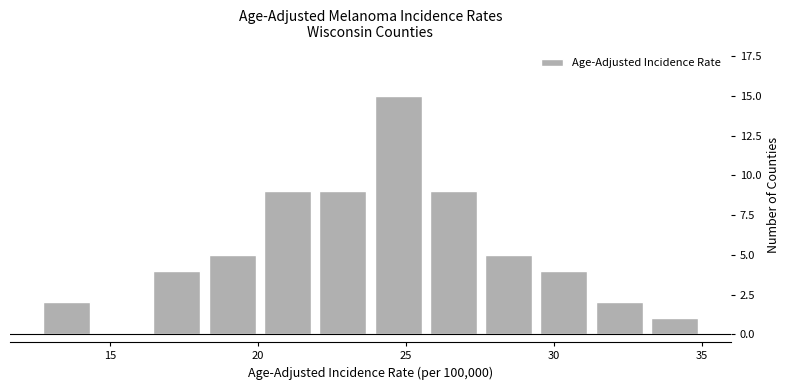

Read against the x-axis, roughly where is the centre of the tallest bar?

24.5